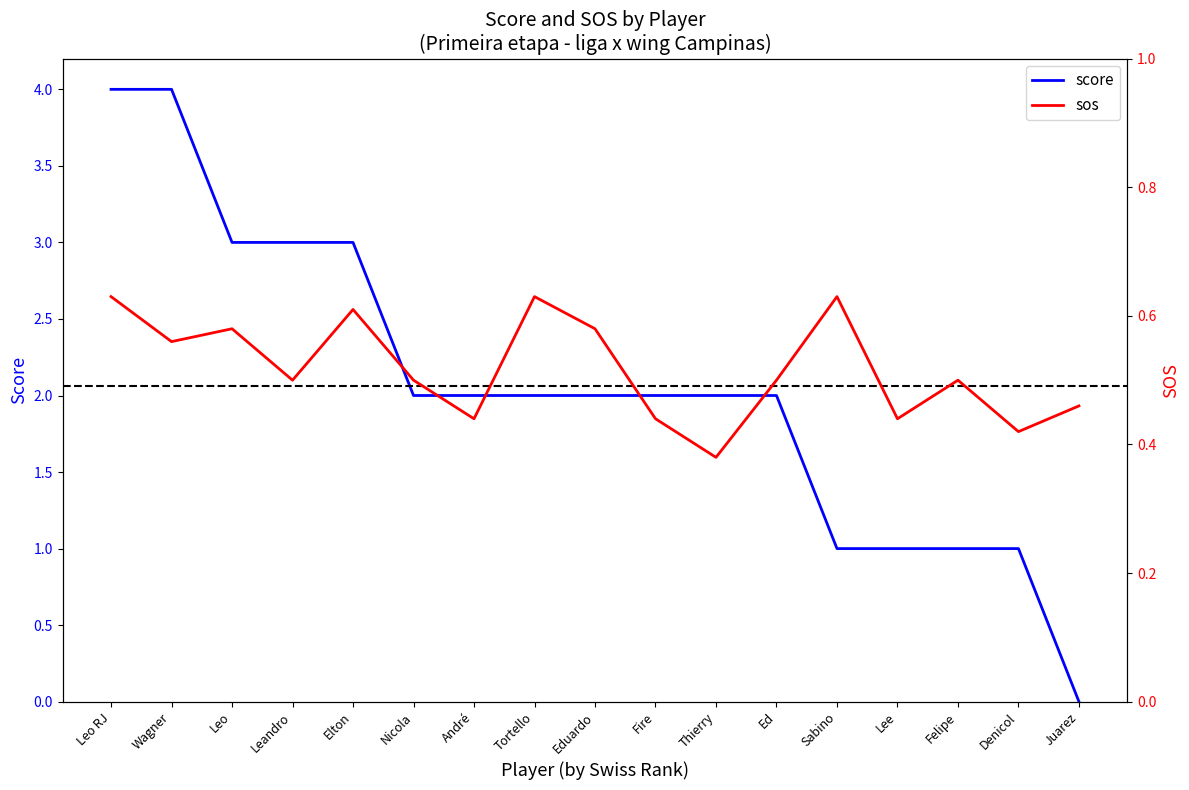

What is the label of the 7th point from the left?

André